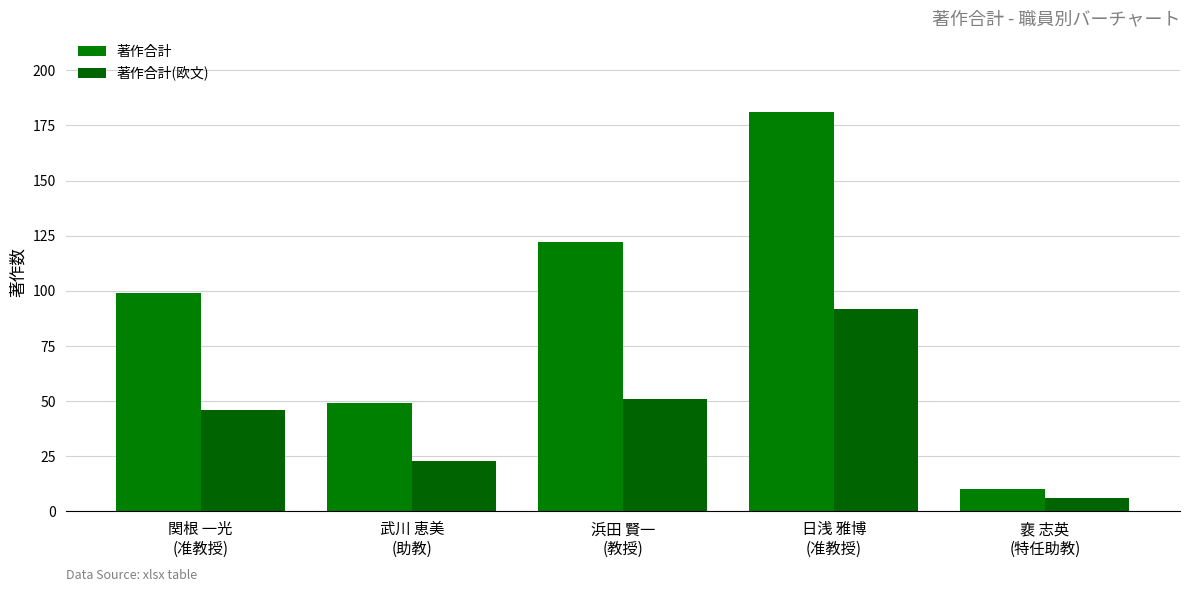

Does the chart contain stacked bars?

No